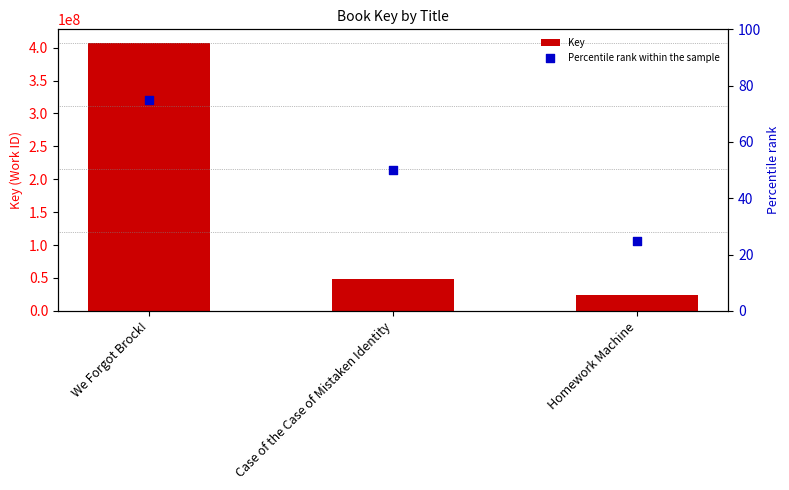

Which series has the widest spread of Y values?

Key